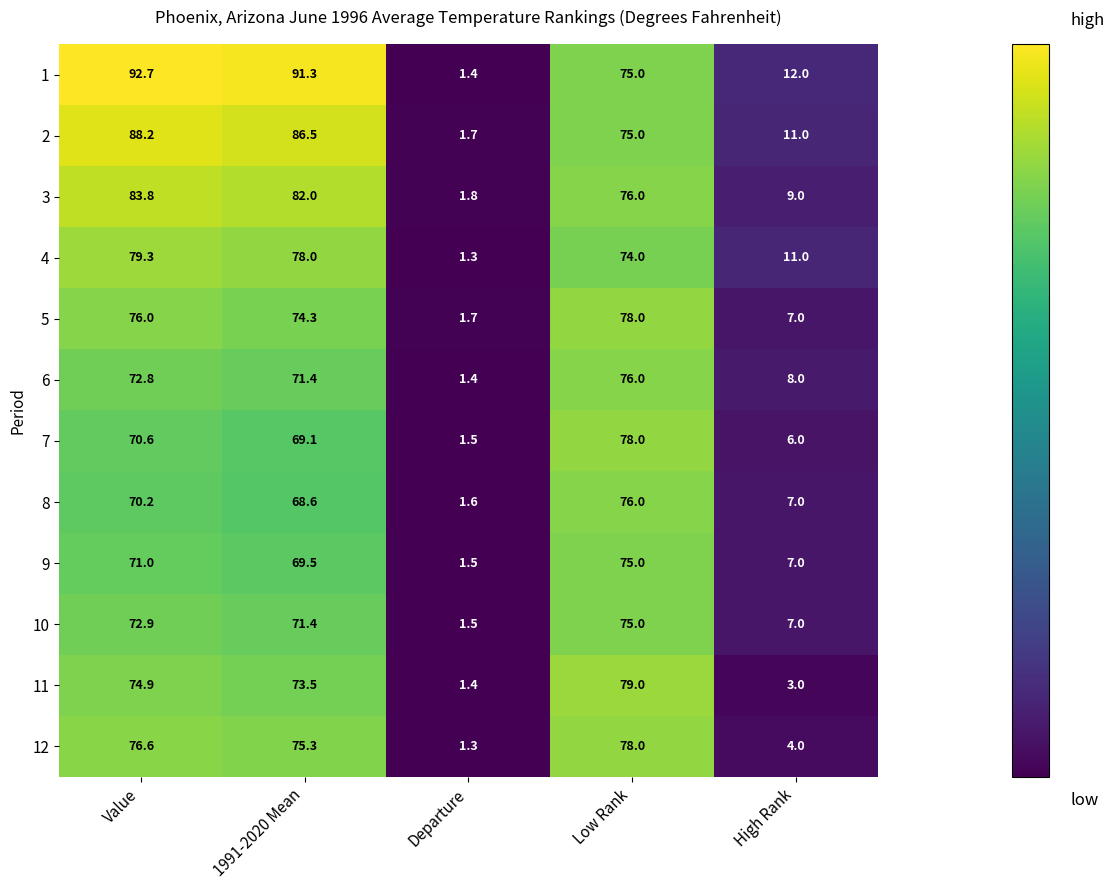

What is the total value across all series at Value?

929.0